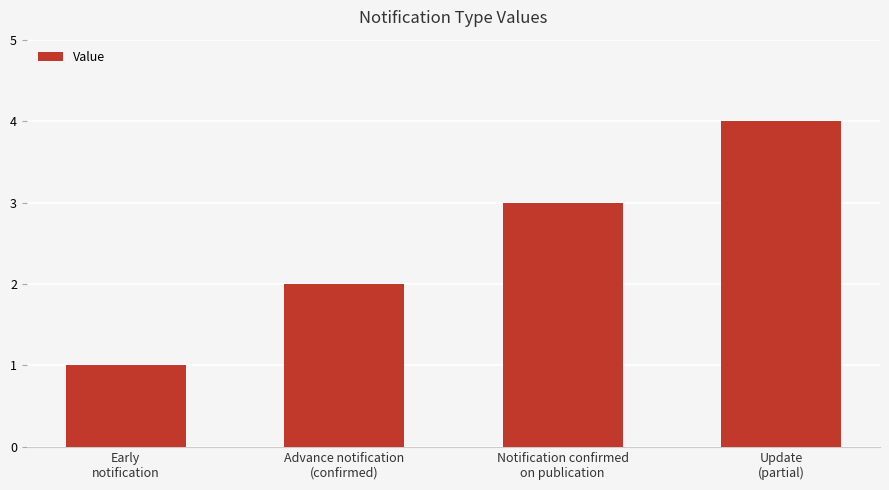

What value does the data have at Notification confirmed
on publication?

3